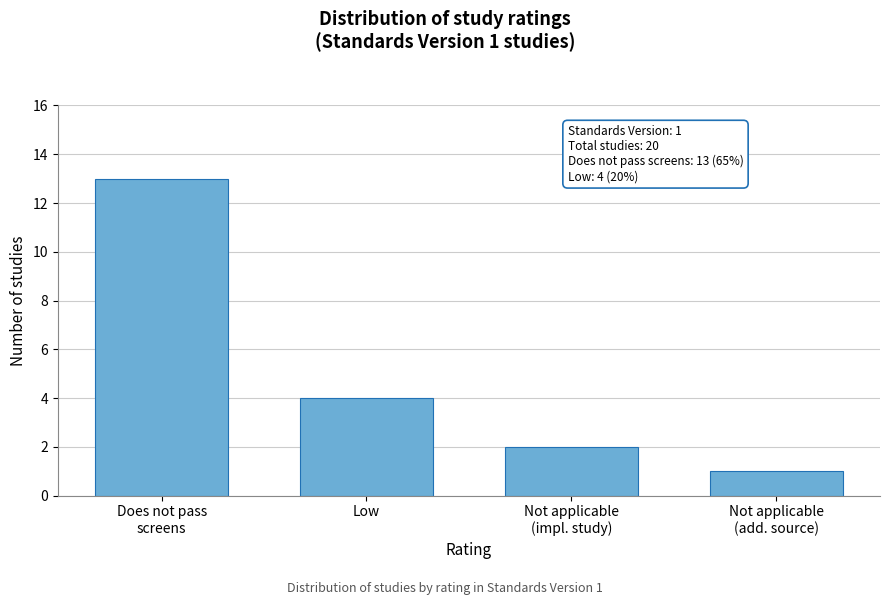

Reading left to right, list all the values displayed in this chart.

13	4	2	1